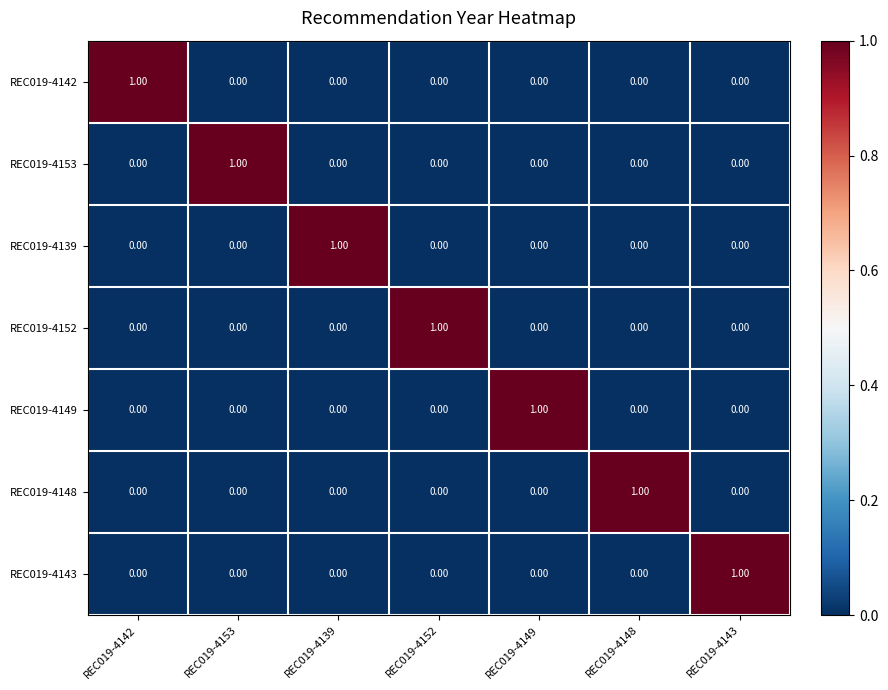

What is the maximum value shown in the chart?

1